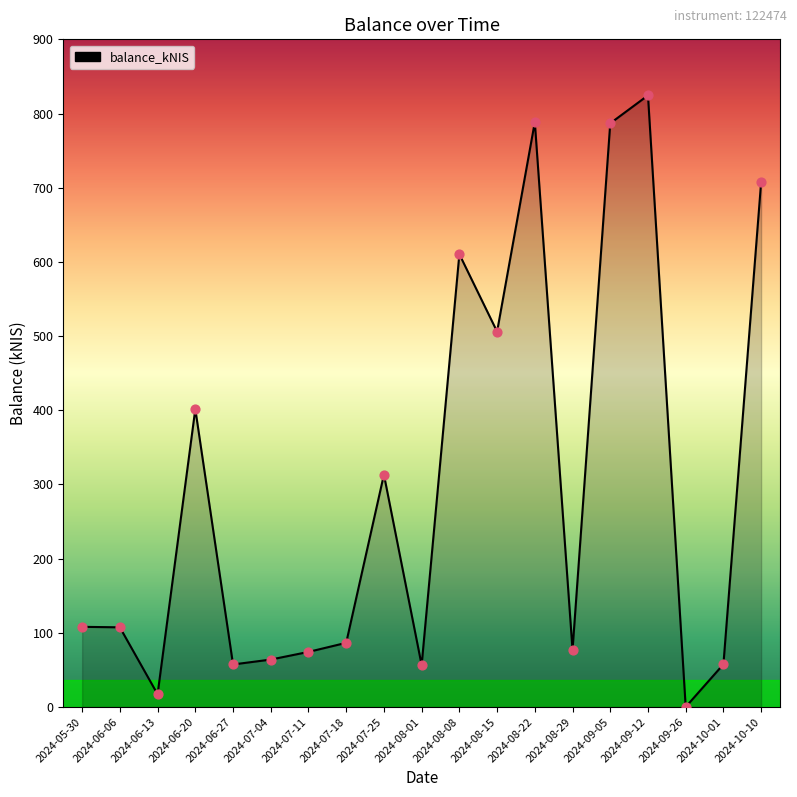

Approximately how many times larger is the value at 2024-09-12 compared to 2024-06-06?

7.7